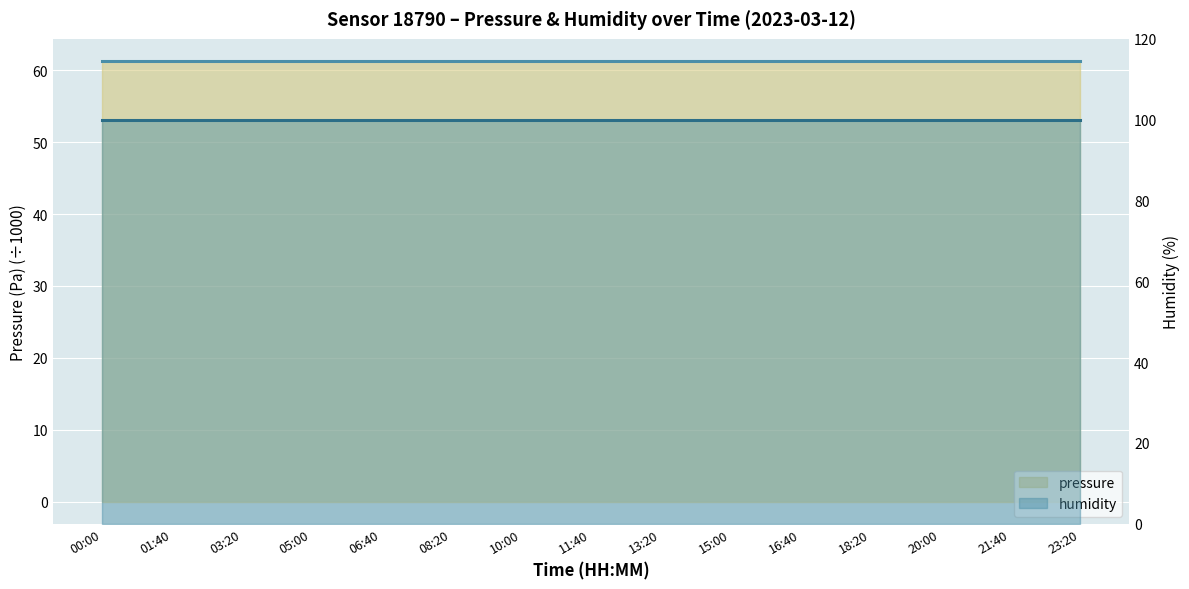

Reading left to right, list all the values displayed in this chart.

pressure: 61.3	61.3	61.3	61.3	61.3	61.3	61.3	61.3	61.3	61.3	61.3	61.3	61.3	61.3	61.3
humidity: 100.0	100.0	100.0	100.0	100.0	100.0	100.0	100.0	100.0	100.0	100.0	100.0	100.0	100.0	100.0